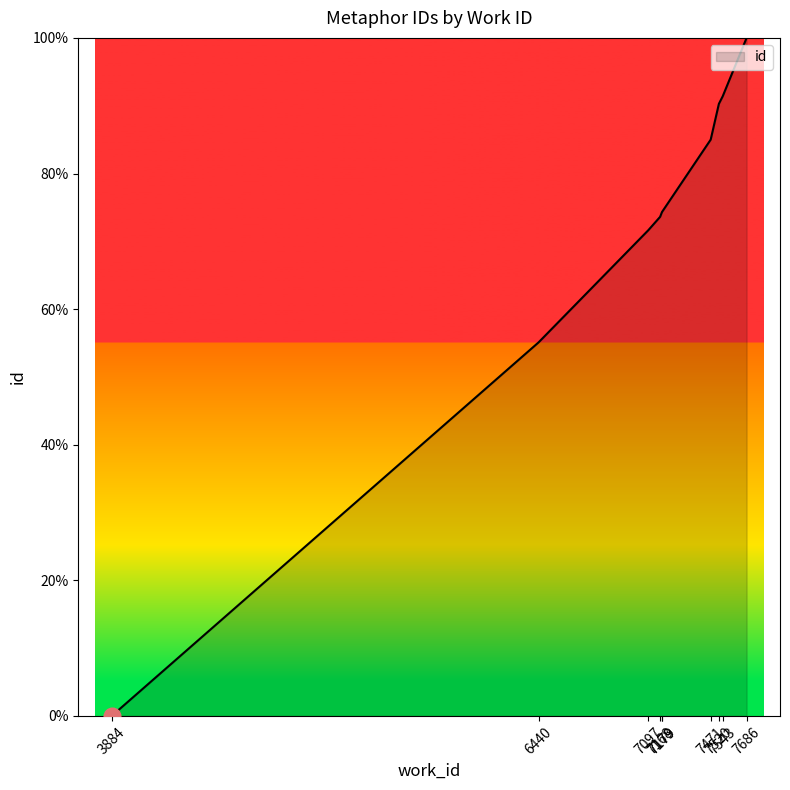

List the labels in order of value, largest first.

7686, 7543, 7520, 7471, 7179, 7179, 7168, 7097, 6440, 3884